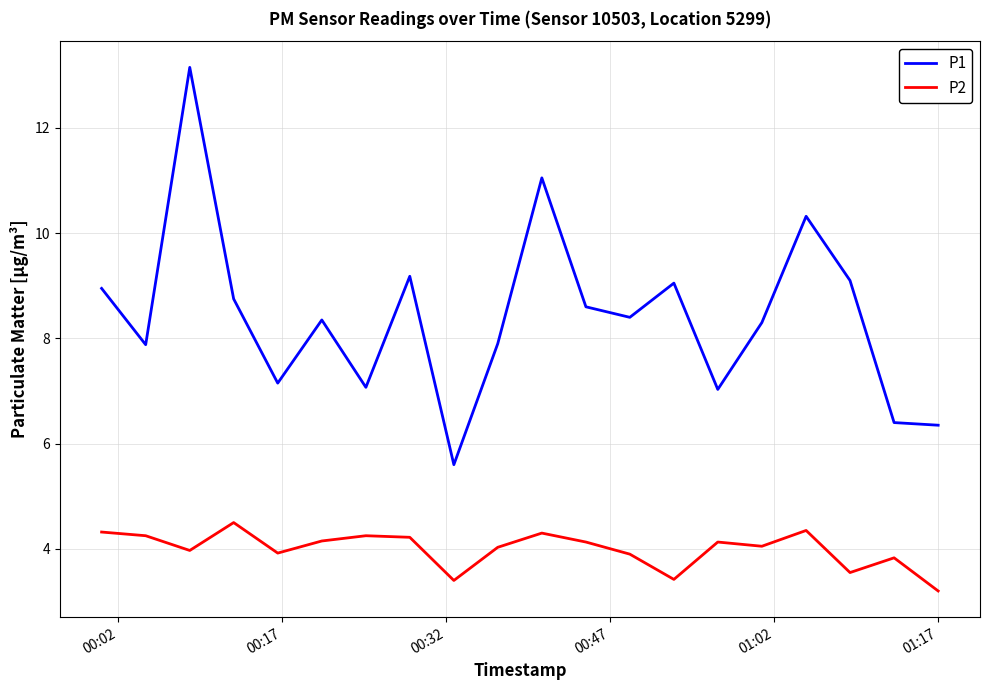

How many lines are shown in the chart?

2